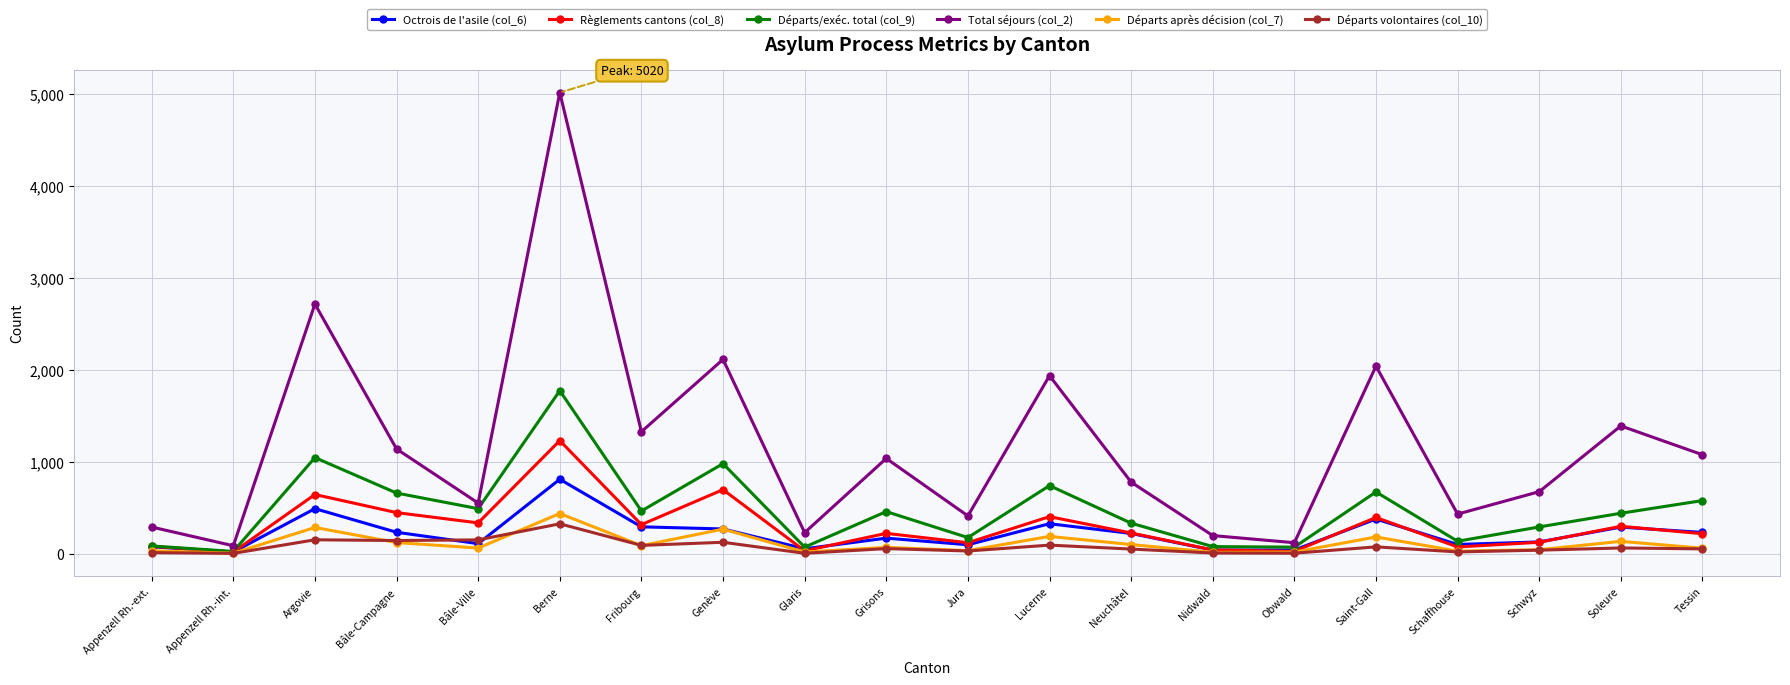

List the series in order of their peak value, lowest first.

Départs volontaires (col_10), Départs après décision (col_7), Octrois de l'asile (col_6), Règlements cantons (col_8), Départs/exéc. total (col_9), Total séjours (col_2)